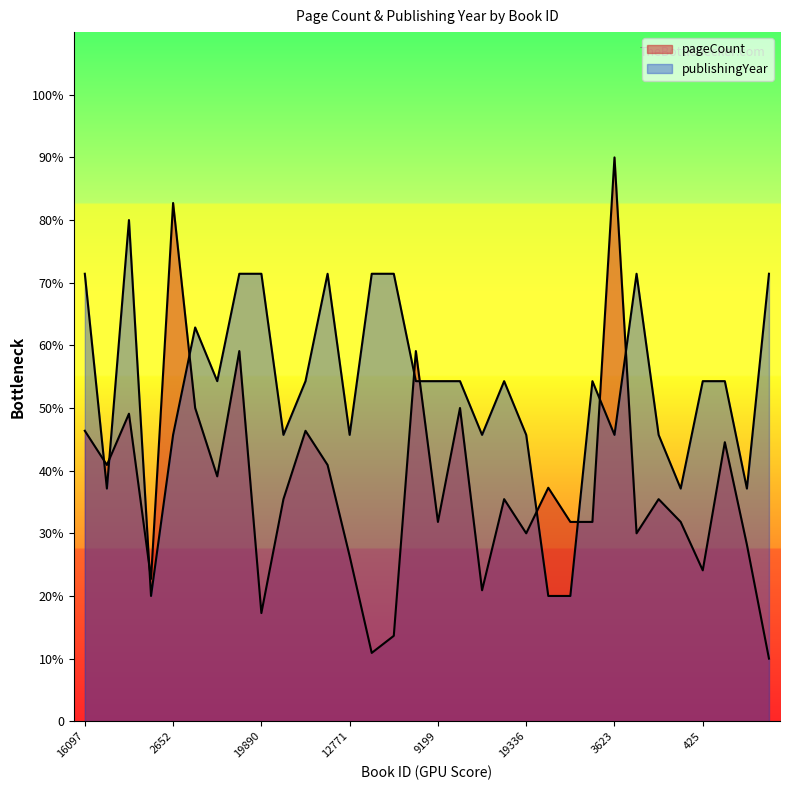

What is the value of the pageCount point at the 21st from the left?

30.0